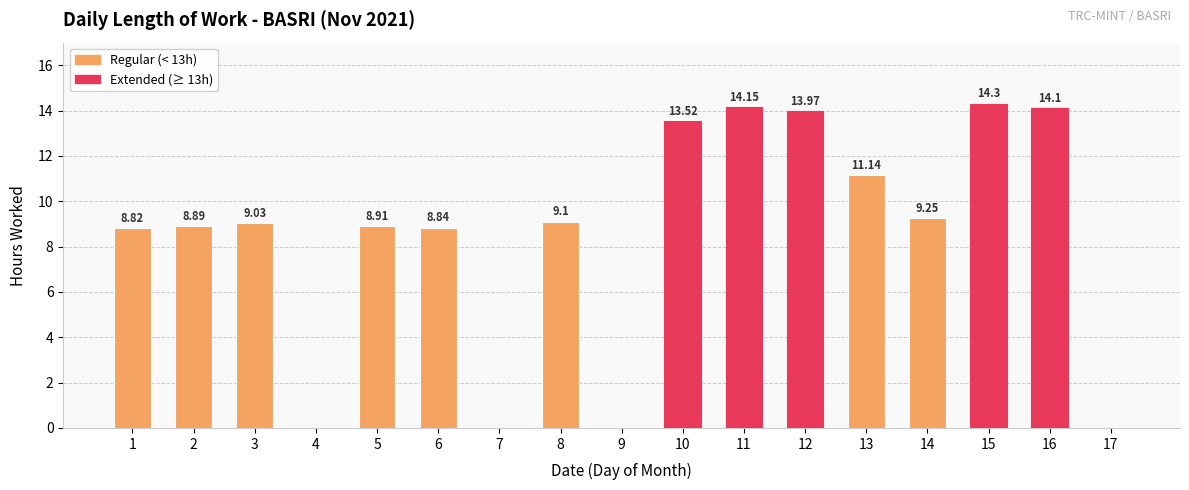

What is the greatest value displayed?

14.3